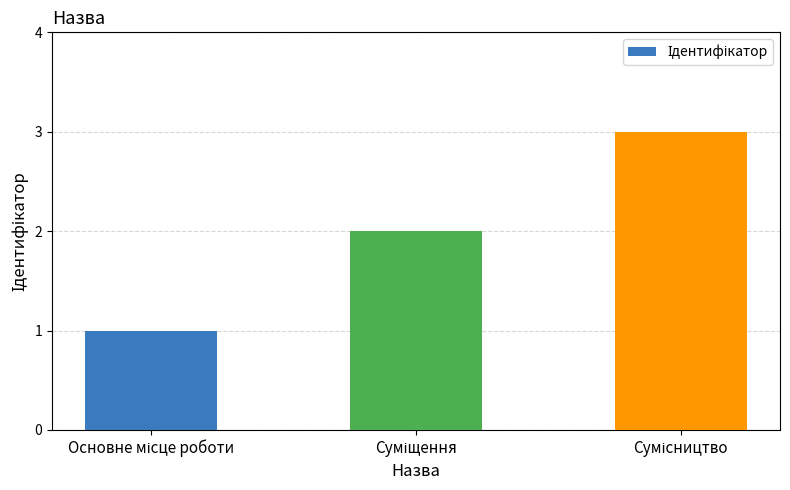

How many values are below 2?

1